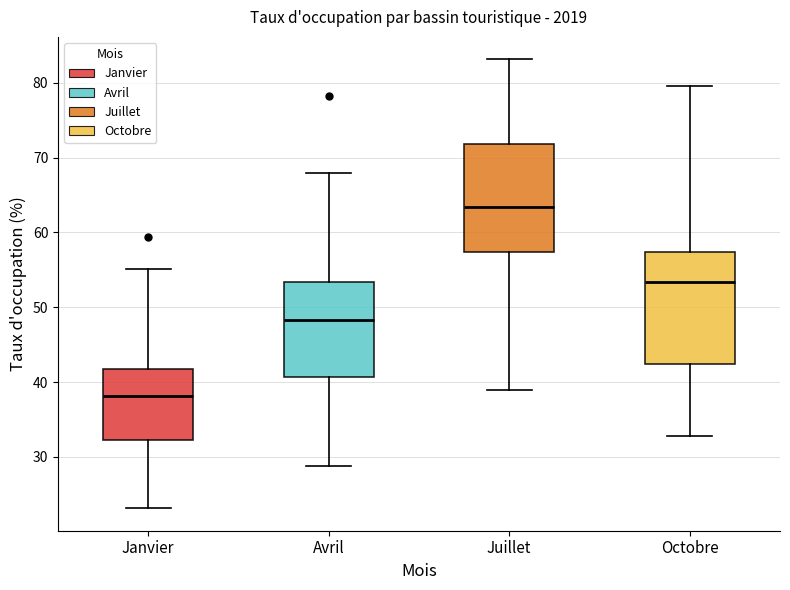

Where does the median line of the box for Octobre sit on the y-axis? The values are not printed on the chart, so give them approximately, as read against the axis.

53